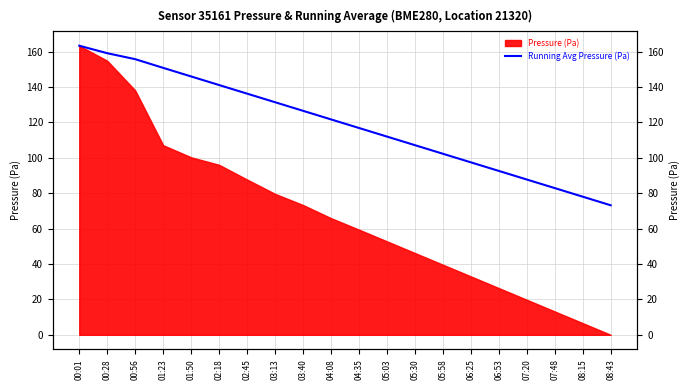

Rank the categories by value from highest to lowest.

00:01, 00:28, 00:56, 01:23, 01:50, 02:18, 02:45, 03:13, 03:40, 04:08, 04:35, 05:03, 05:30, 05:58, 06:25, 06:53, 07:20, 07:48, 08:15, 08:43